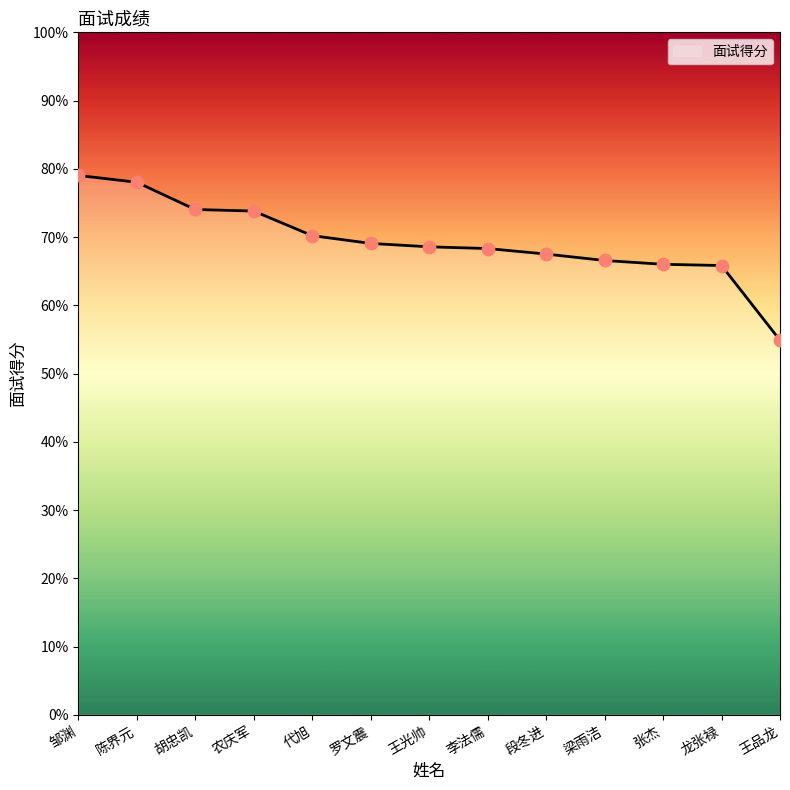

Between 李法儒 and 邹渊, which is larger?

邹渊